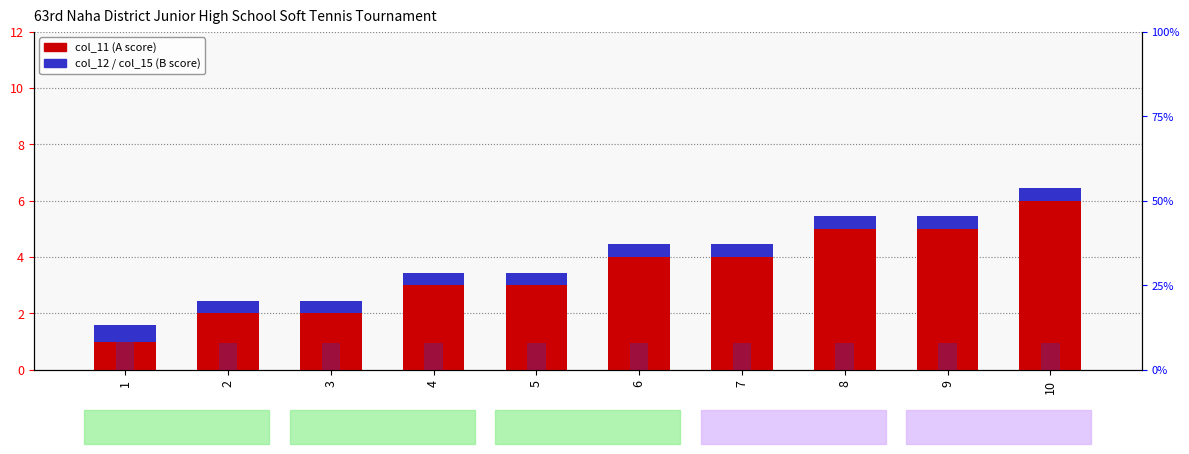

Reading left to right, transcribe all the data shown in this chart.

col_11 (A values): 1.0	2.0	2.0	3.0	3.0	4.0	4.0	5.0	5.0	6.0
col_12 (B values): 0.6	0.4	0.4	0.4	0.4	0.4	0.4	0.4	0.4	0.4
col_15 (percentile): 9.0	8.0	8.0	8.0	8.0	8.0	8.0	8.0	8.0	8.0